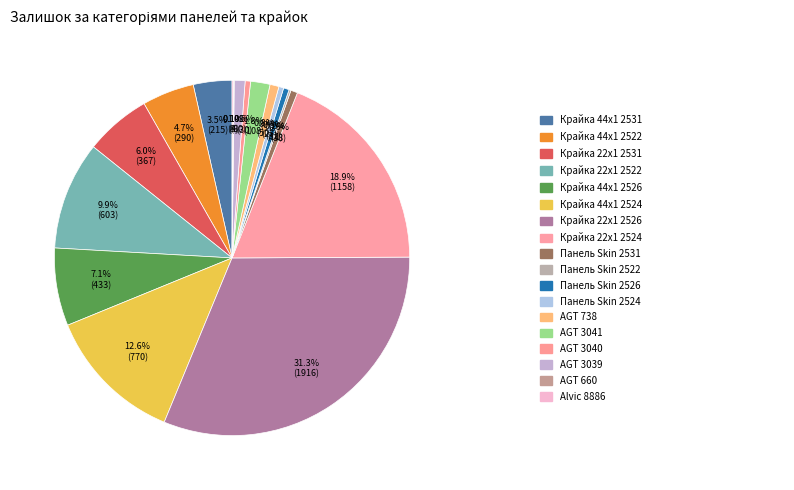

Which slice is the smallest?

AGT 660